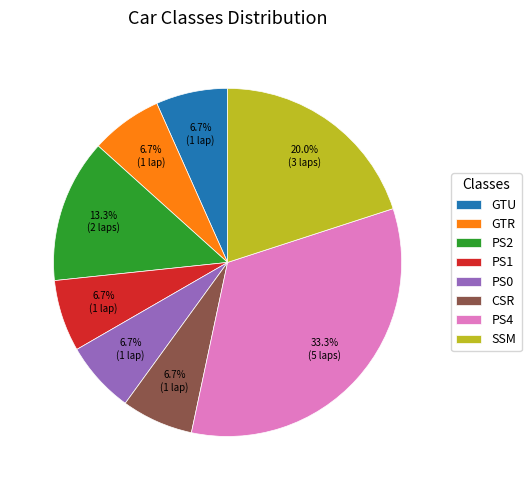

To the nearest percent, what is the difference between the largest and smallest slice percentages?

27%